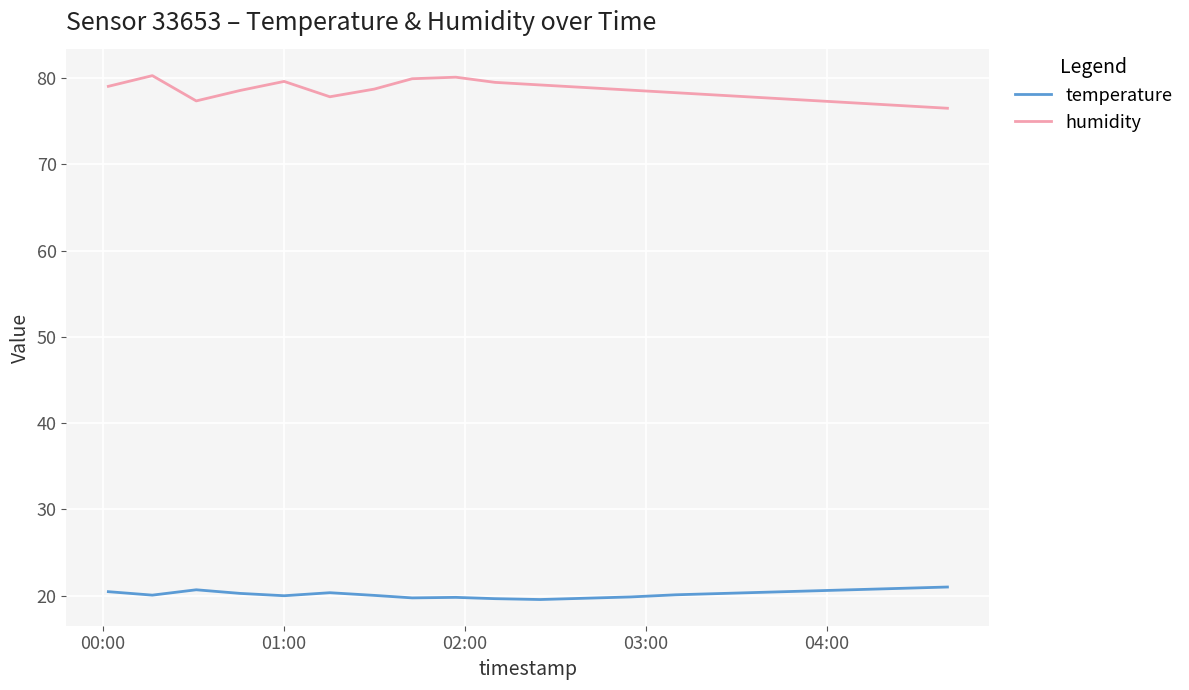

What is the smallest value displayed?

19.6